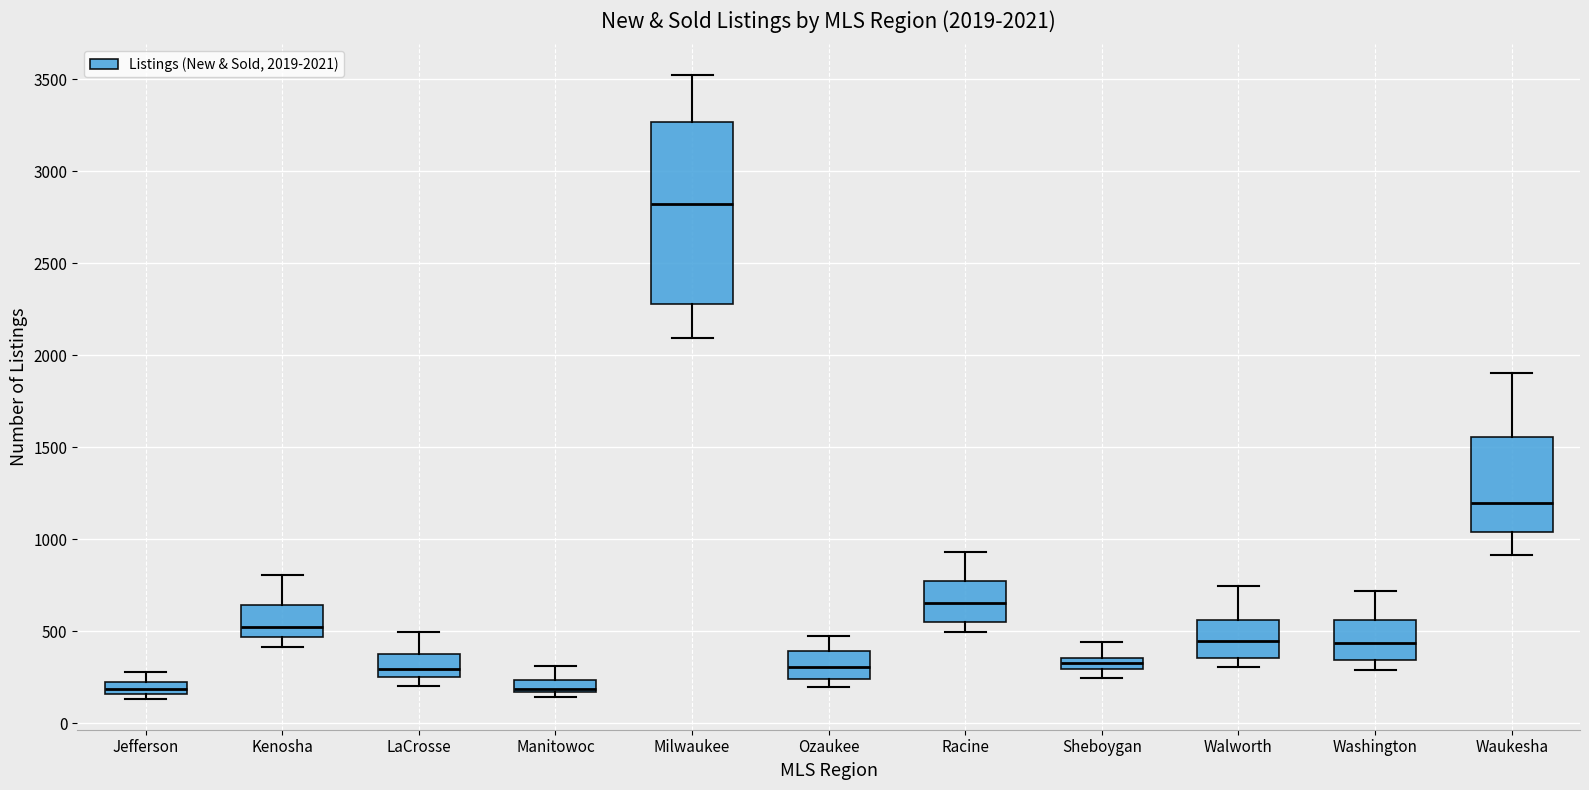

Comparing the boxes themselves (not the whiskers), which one is the tallest?

Milwaukee